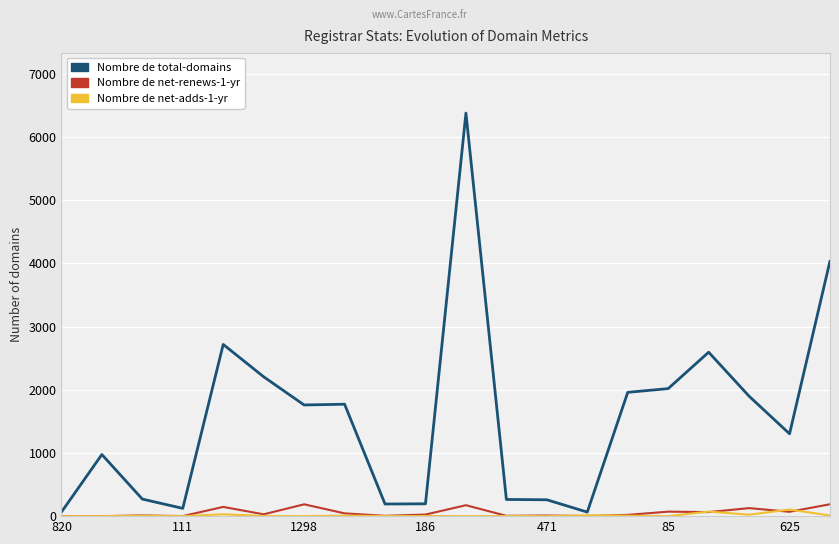

What is the greatest value displayed?

6378